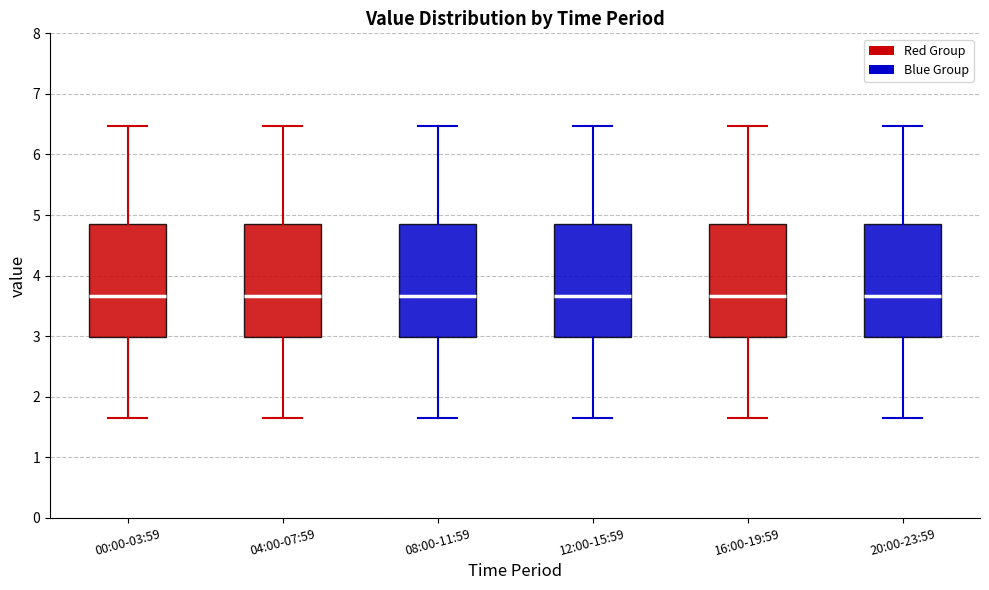

Reading left to right, transcribe this box plot: for each box, give where its median line is, the range the box spans, and where its two whiskers end, as read against the y-axis. The values are not printed on the chart, so give them approximately, as read against the axis.

00:00-03:59: median 3.7, box 3.0 to 4.9, whiskers 1.7 to 6.5
04:00-07:59: median 3.7, box 3.0 to 4.9, whiskers 1.7 to 6.5
08:00-11:59: median 3.7, box 3.0 to 4.9, whiskers 1.7 to 6.5
12:00-15:59: median 3.7, box 3.0 to 4.9, whiskers 1.7 to 6.5
16:00-19:59: median 3.7, box 3.0 to 4.9, whiskers 1.7 to 6.5
20:00-23:59: median 3.7, box 3.0 to 4.9, whiskers 1.7 to 6.5